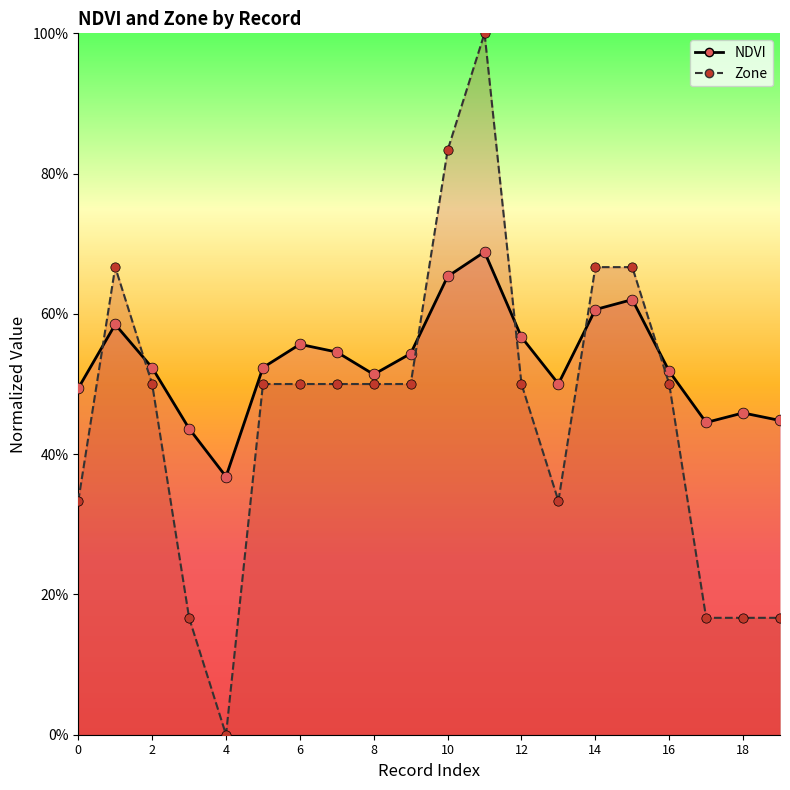

What is the total value across all series at 14?

1.3